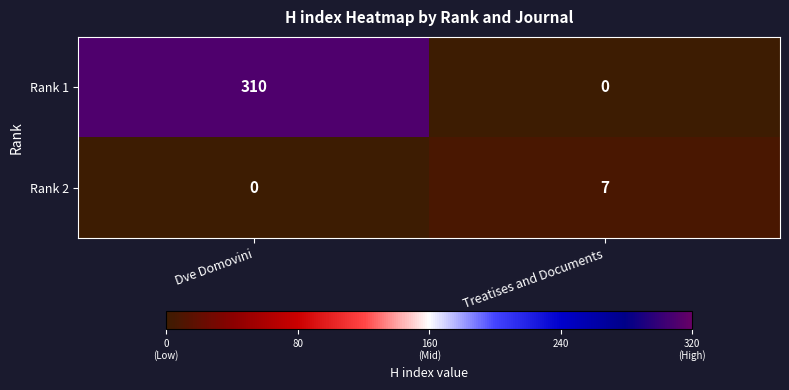

Where is Rank 2 nearest to the value 3?

Dve Domovini